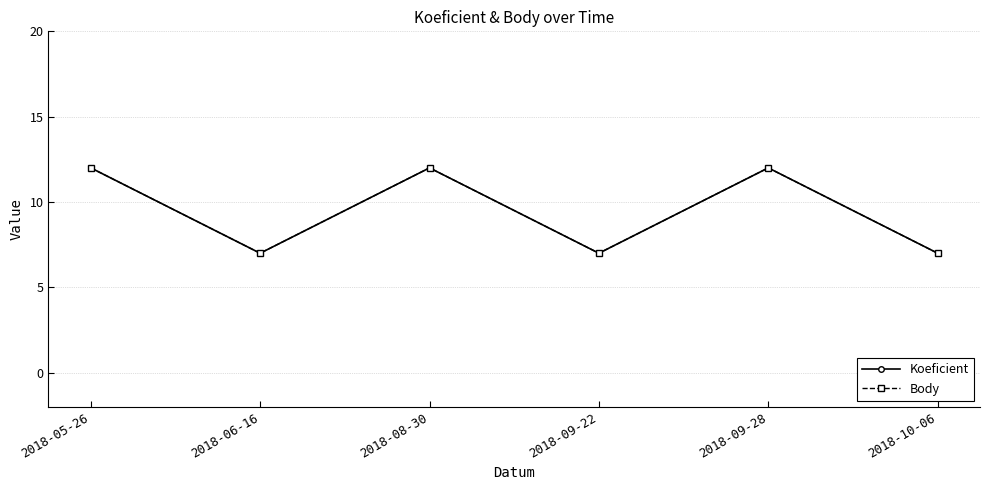

Which has a higher value, 2018-09-28 or 2018-06-16?

2018-09-28